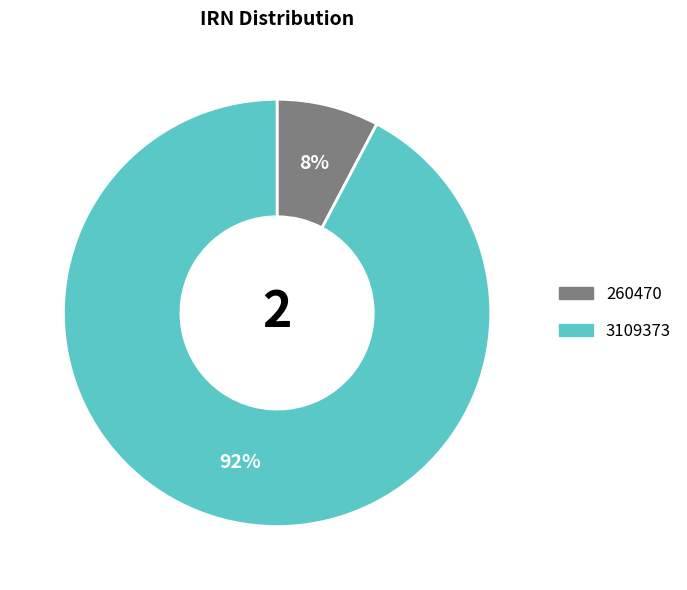

To the nearest percent, what is the average slice percentage?

50%